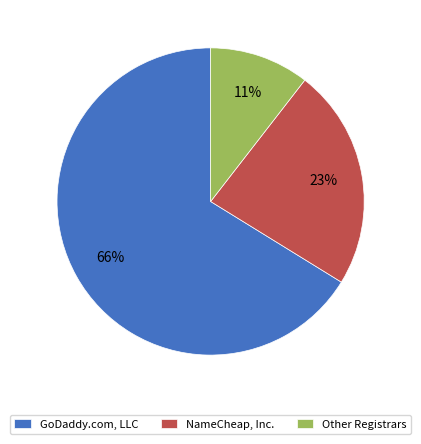

True or false: NameCheap, Inc. accounts for 23% of the total.

True